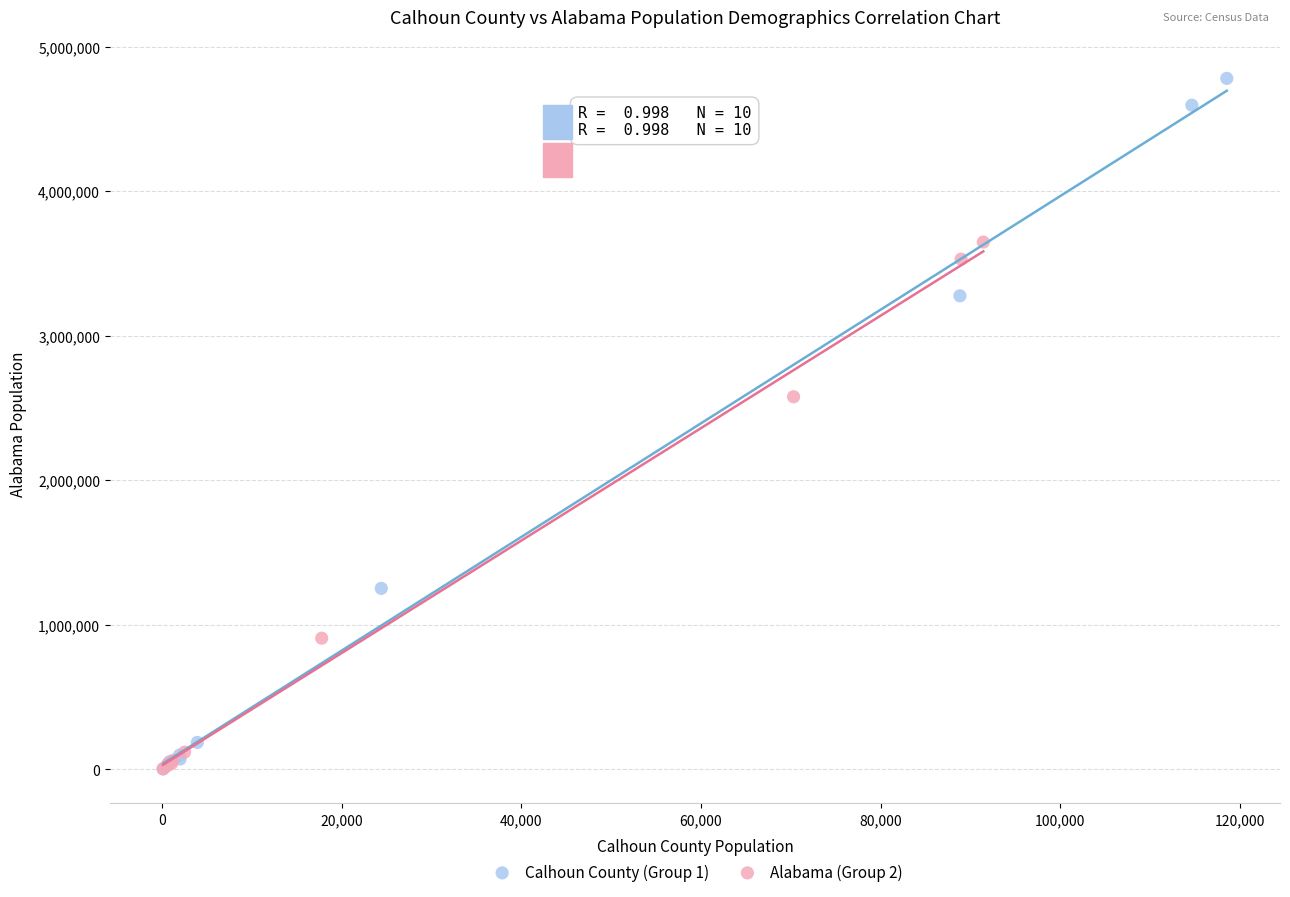

What are all the series names shown in the legend?

Calhoun County (Group 1), Alabama (Group 2)